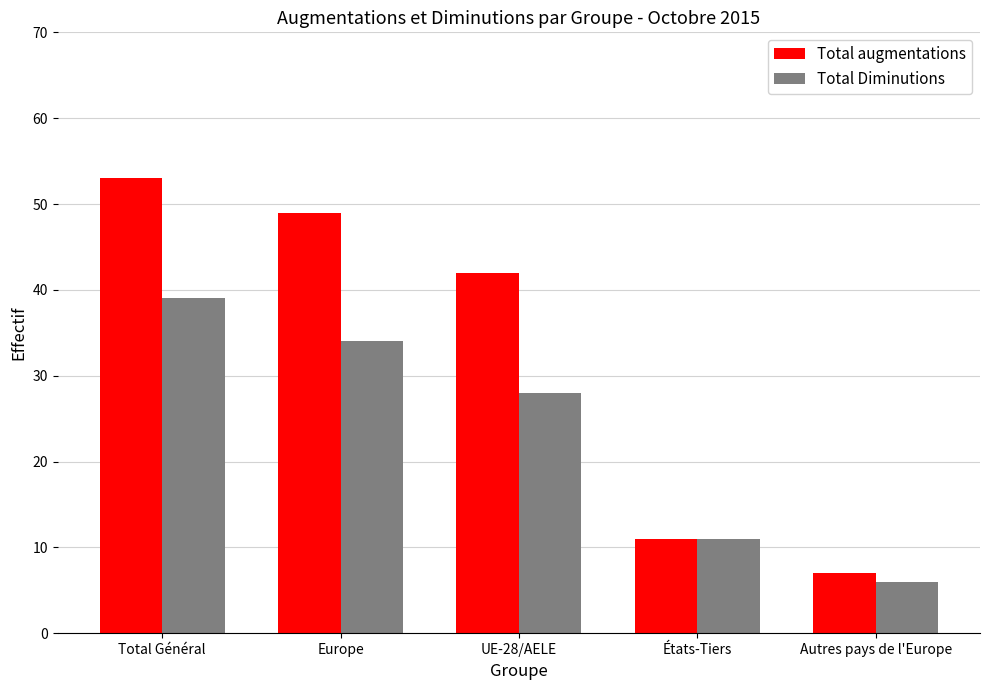

Which category has the lowest value in the Total augmentations series?

Autres pays de l'Europe